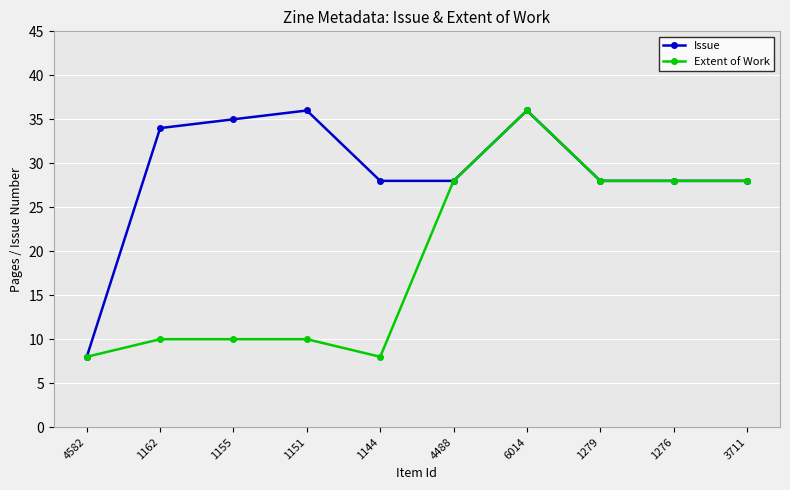

At 1151, list the series in order from largest to smallest.

Issue, Extent of Work